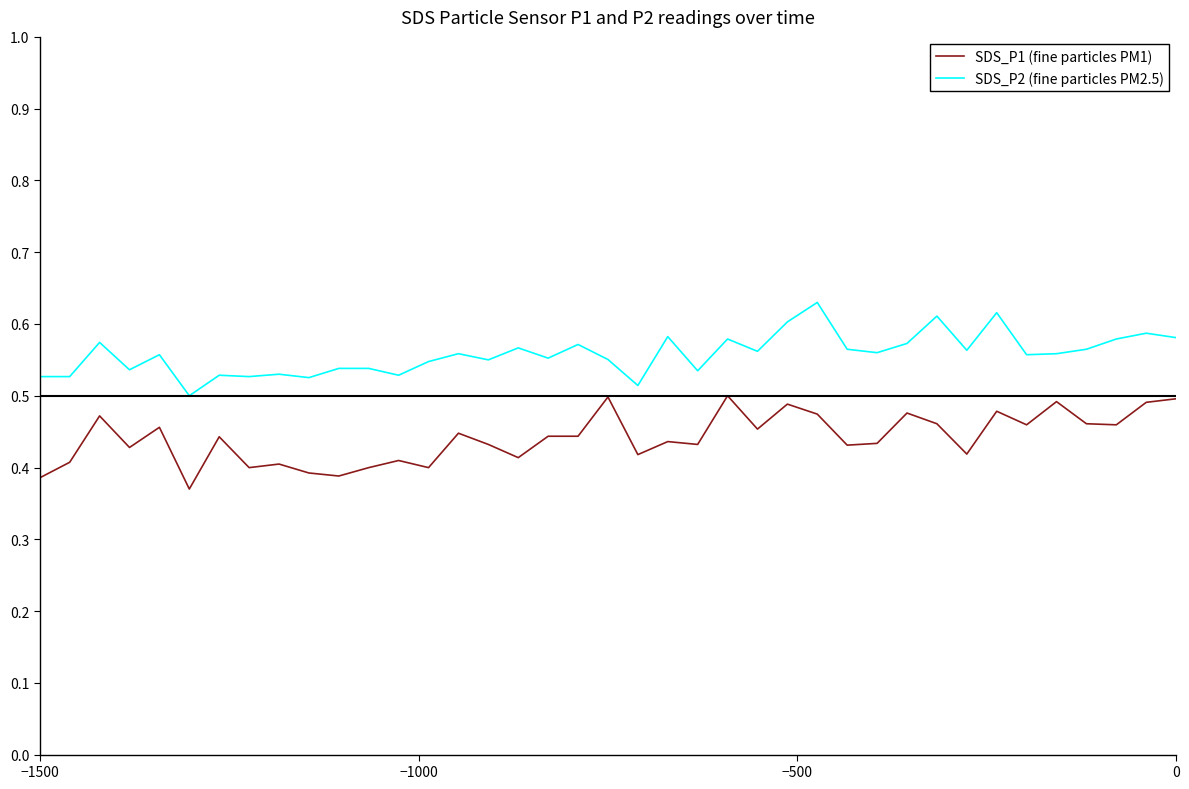

True or false: SDS_P2 (fine particles PM2.5) and SDS_P1 (fine particles PM1) intersect in this chart.

False